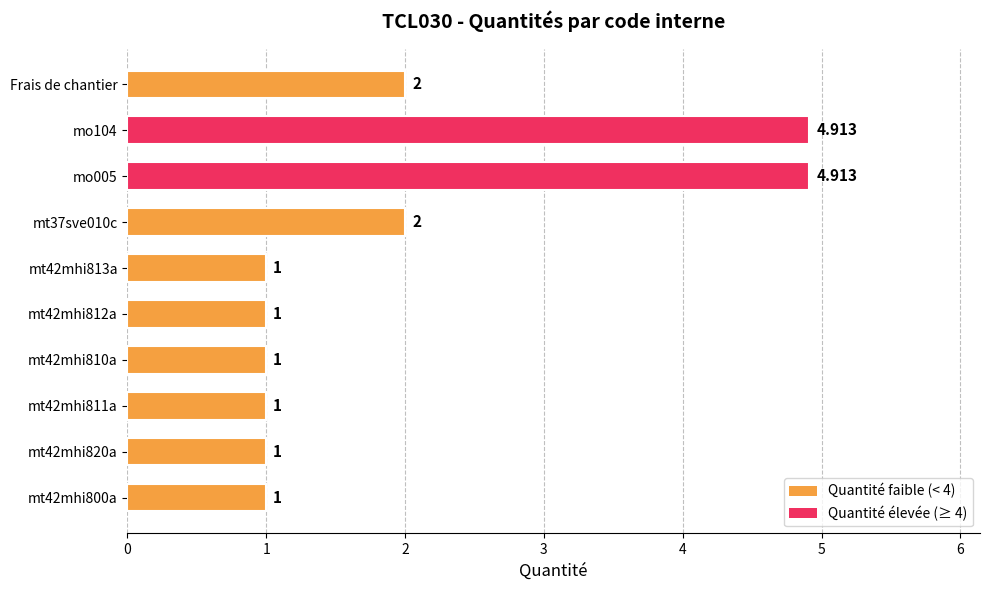

Which has a higher value, mt42mhi812a or Frais de chantier?

Frais de chantier